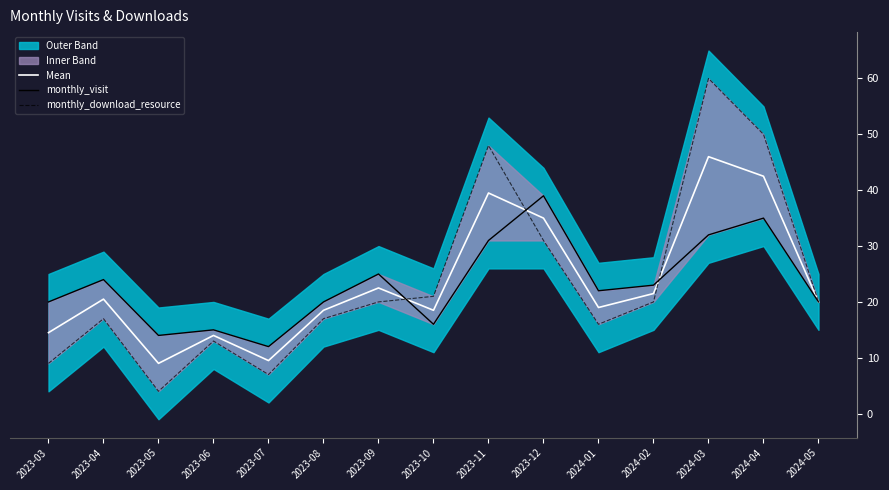

Read the monthly_download_resource value at 2023-08.

17.0